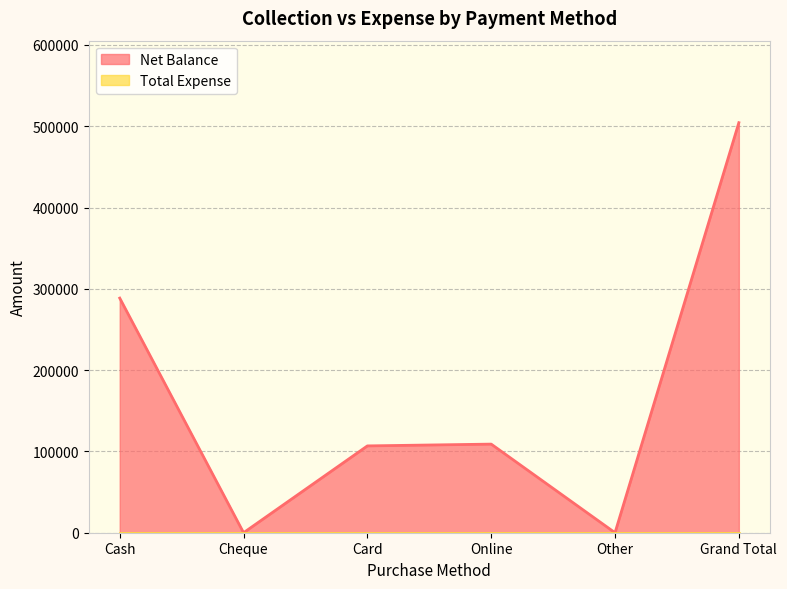

How many values exceed 109000?

2